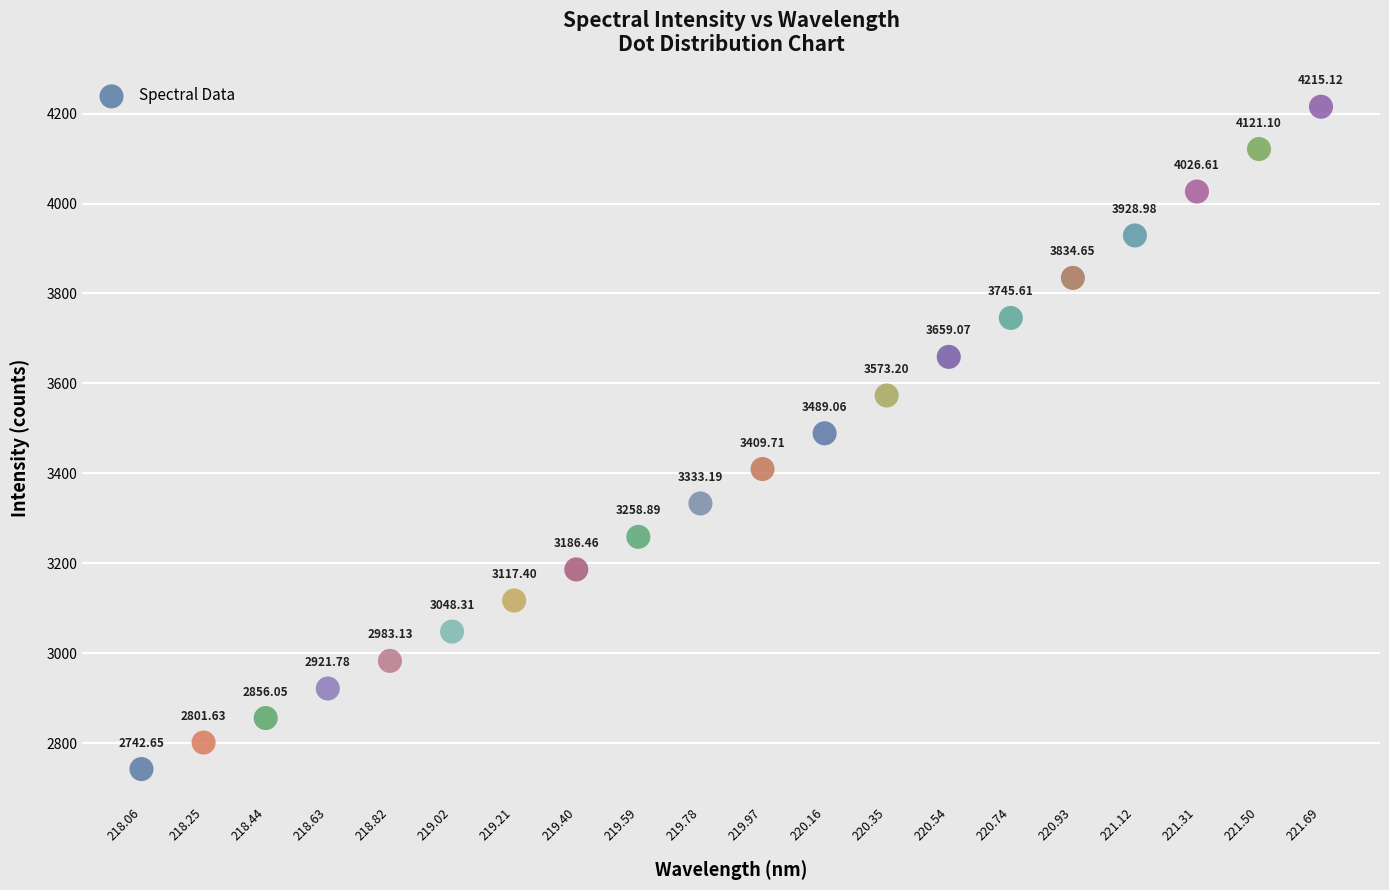

What is the range of X values (max minus min)?

3.6